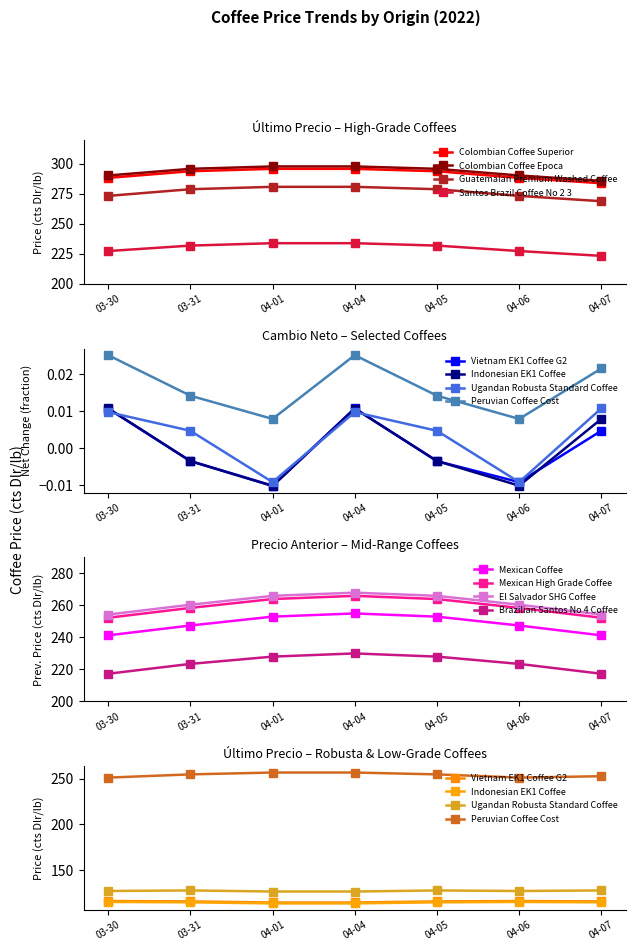

Does the chart have visible grid lines?

No